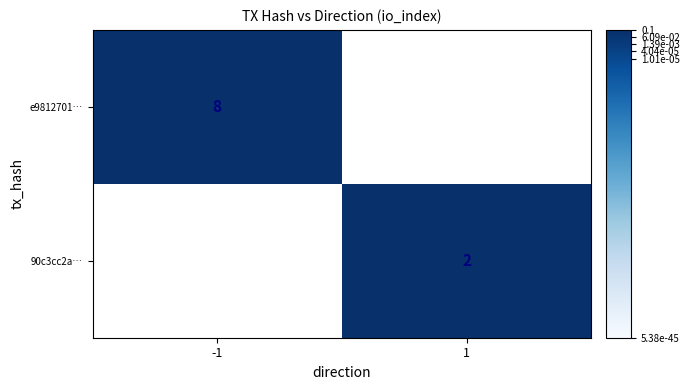

True or false: e9812701… has a value of 5 at -1.

False